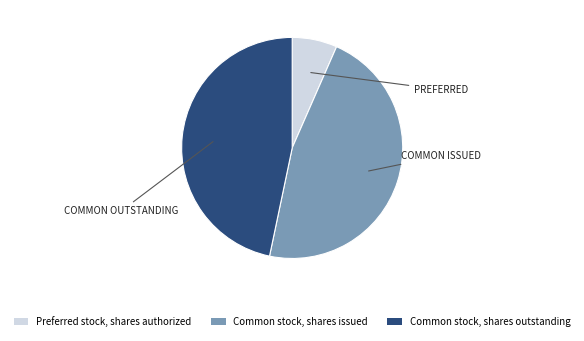

Approximately how many times larger is the value at Common stock, shares outstanding compared to Common stock, shares issued?

1.0